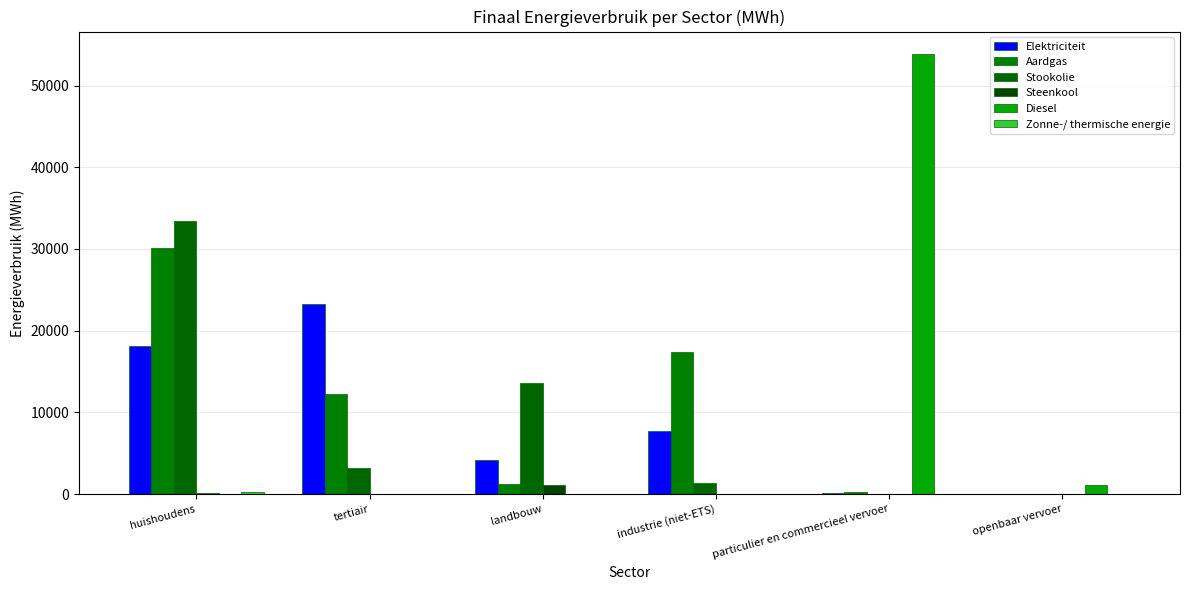

Which has a higher value, openbaar vervoer or particulier en commercieel vervoer?

particulier en commercieel vervoer